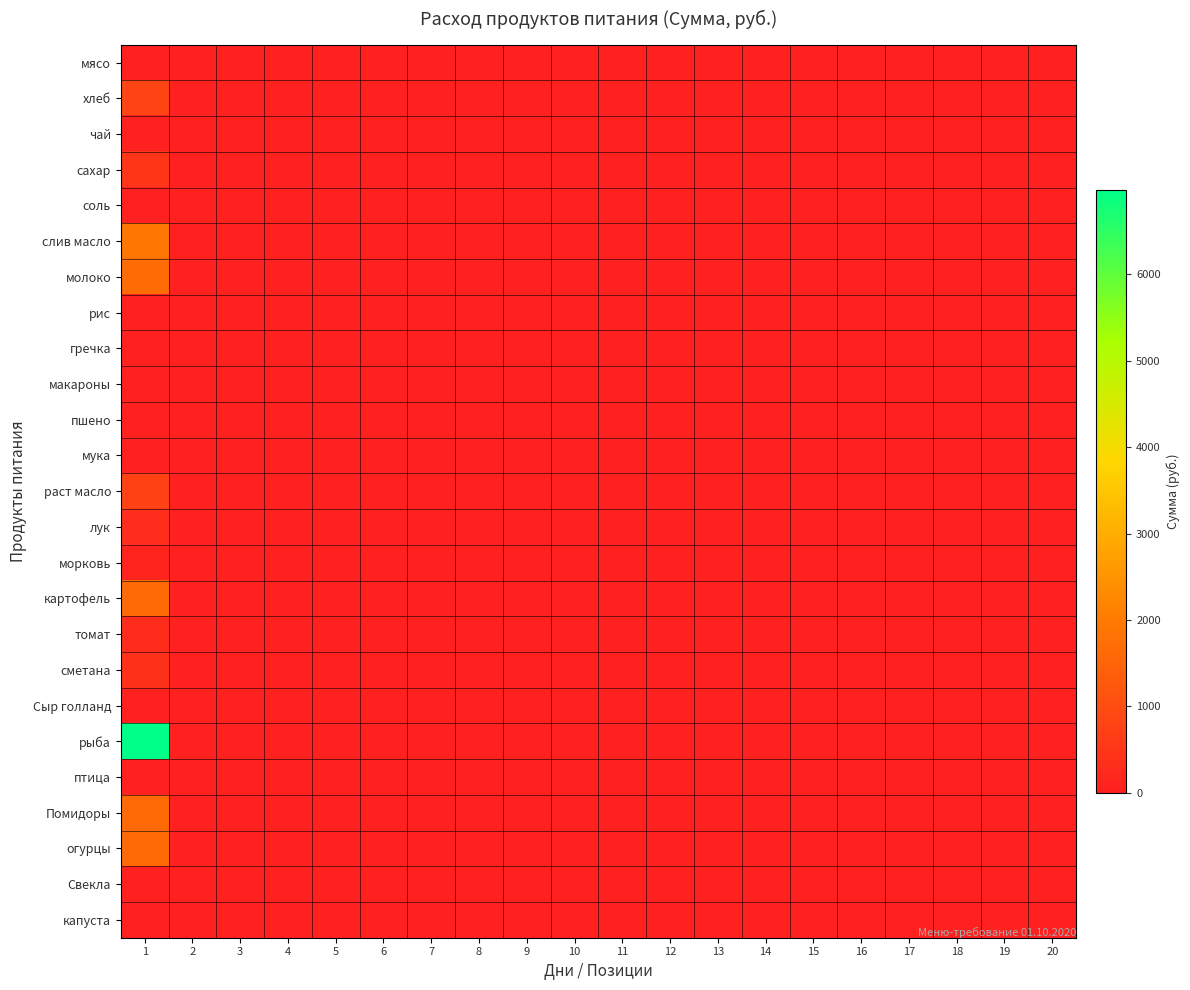

Between 4 and 13, which series saw the biggest shift?

мясо